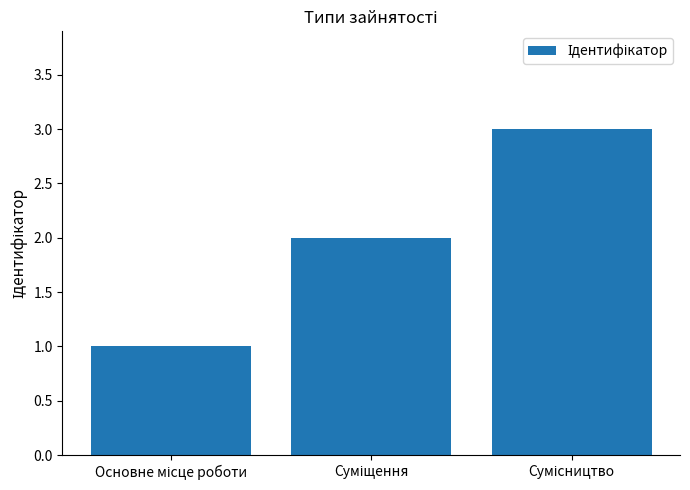

What is the maximum value shown in the chart?

3